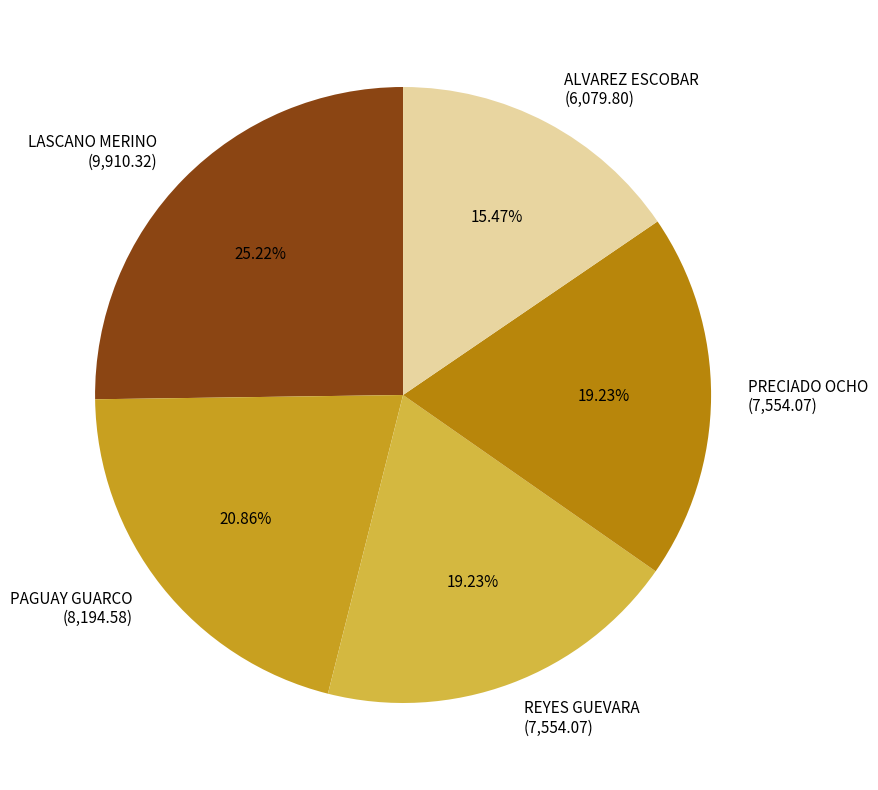

Combined, do PRECIADO OCHO (7,554.07) and ALVAREZ ESCOBAR (6,079.80) account for over 50%?

No